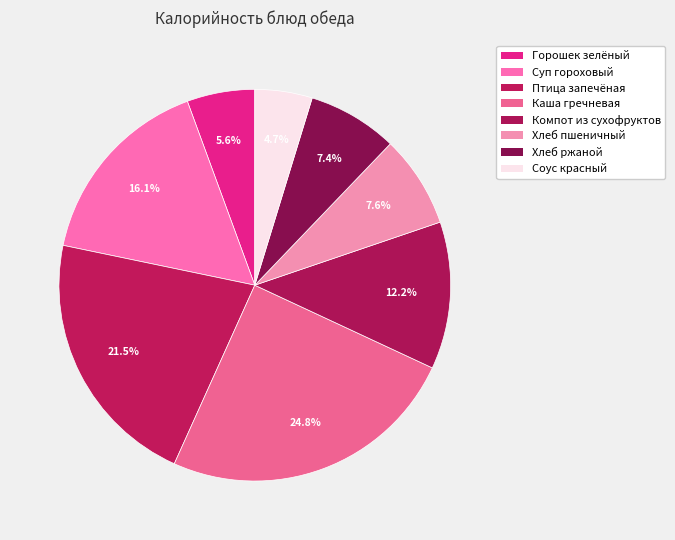

How many segments does this pie chart have?

8